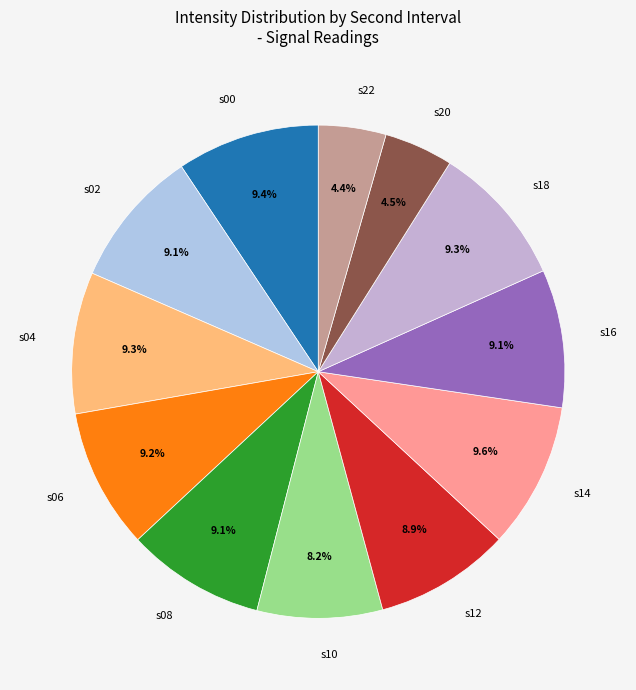

Combined, what portion of the pie is s02 and s00?

18.5%